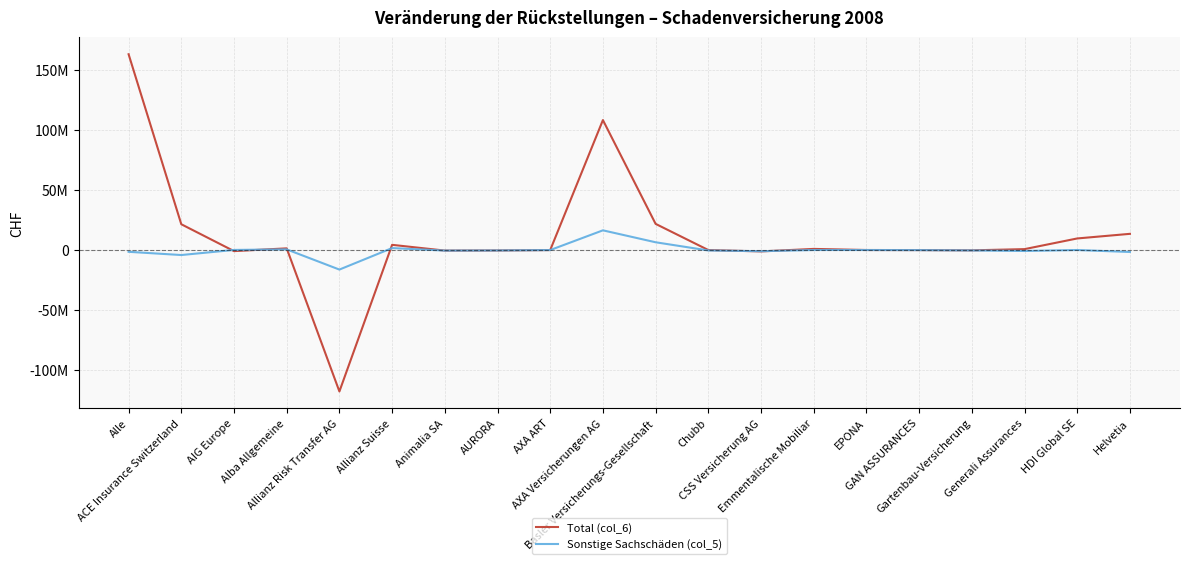

Where does the Sonstige Sachschäden (col_5) series first go above 286340?

AIG Europe